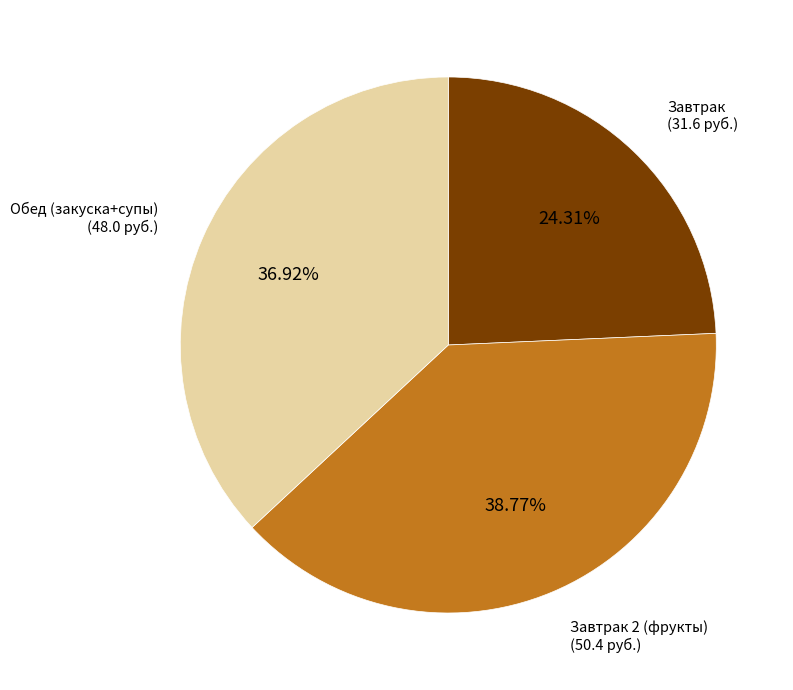

Does any single category account for the majority?

No